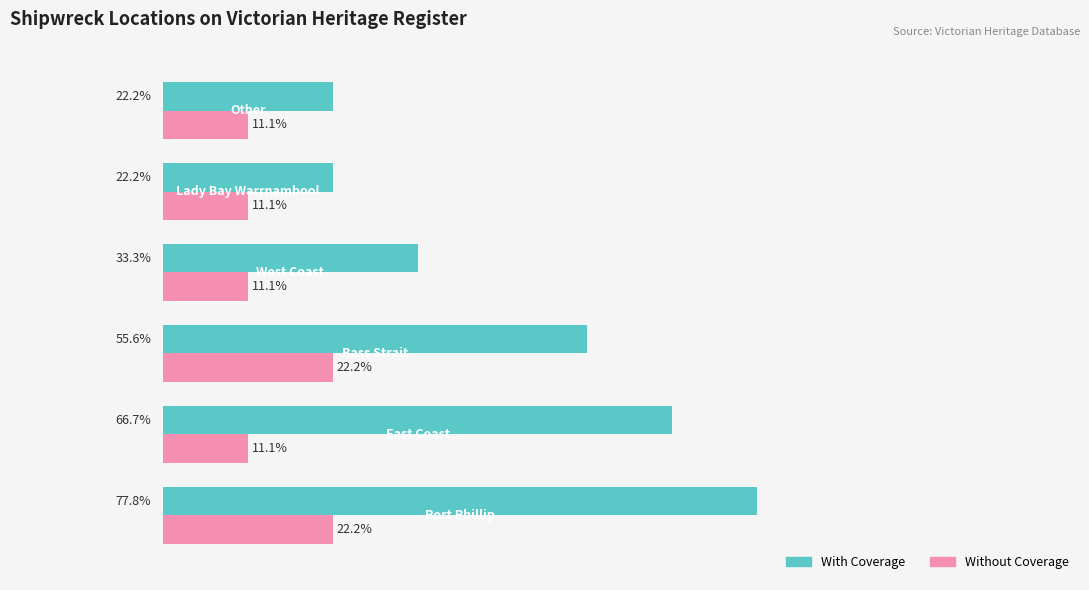

Which series has the largest total across all categories?

With Coverage